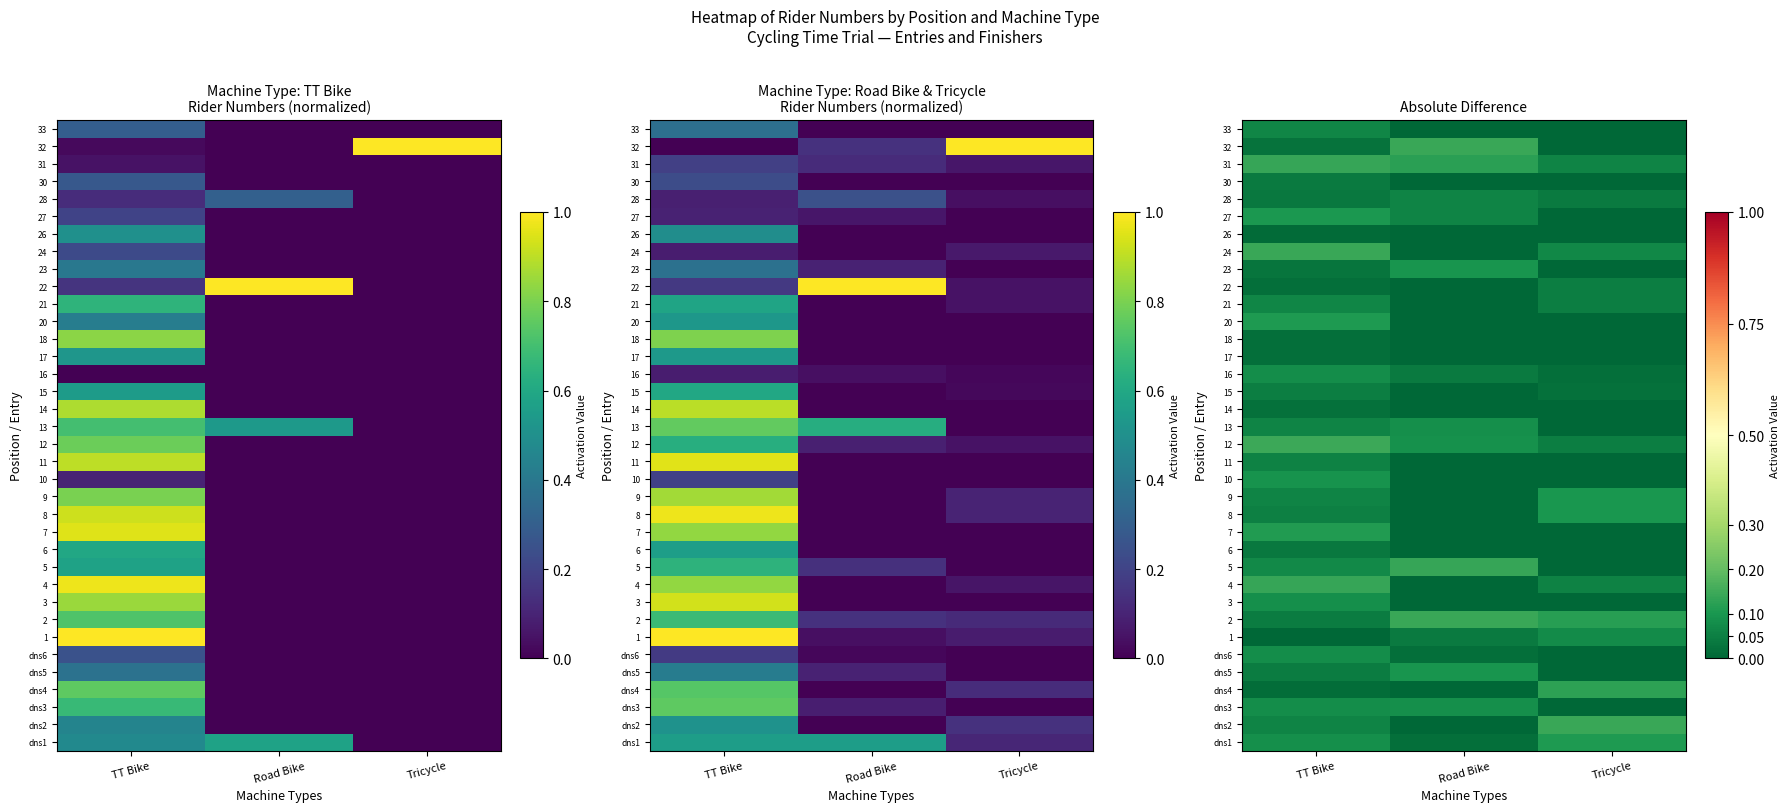

What is the average value of the 27 series?

0.1